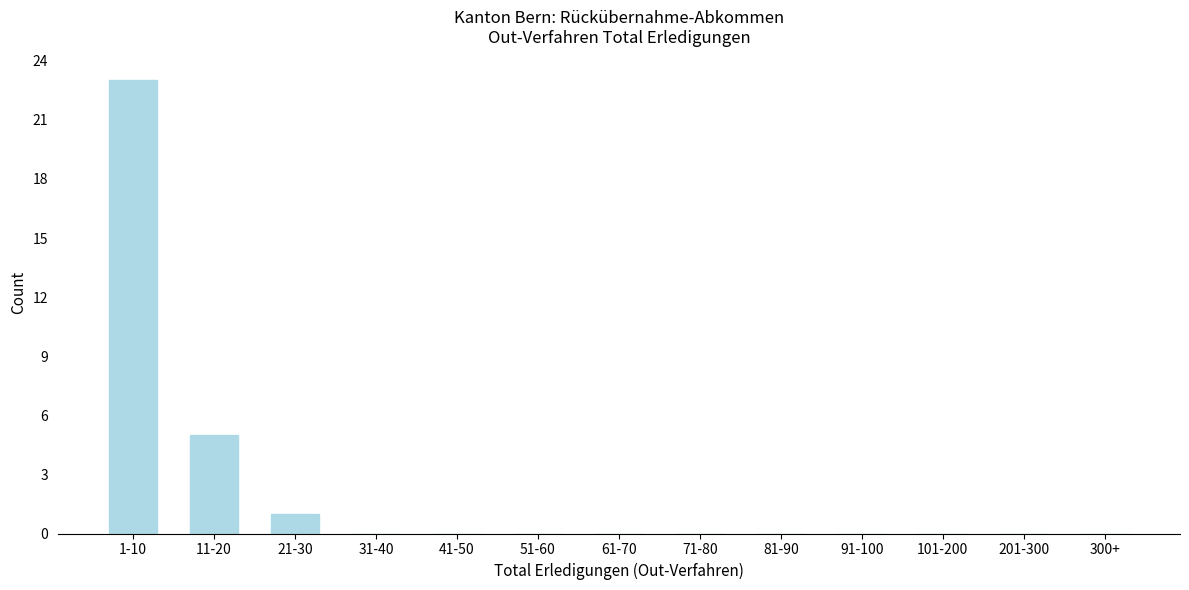

Reading left to right, transcribe all the data shown in this chart.

1-10=23	11-20=5	21-30=1	31-40=0	41-50=0	51-60=0	61-70=0	71-80=0	81-90=0	91-100=0	101-200=0	201-300=0	300+=0